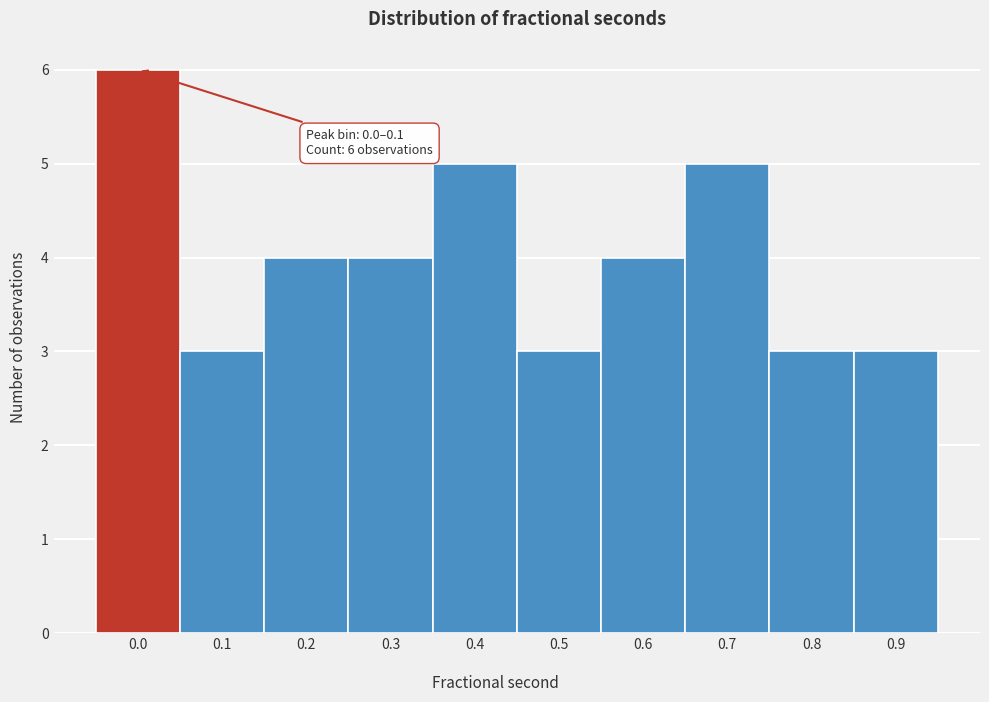

Reading left to right, transcribe all the data shown in this chart.

0.0=6	0.1=3	0.2=4	0.3=4	0.4=5	0.5=3	0.6=4	0.7=5	0.8=3	0.9=3